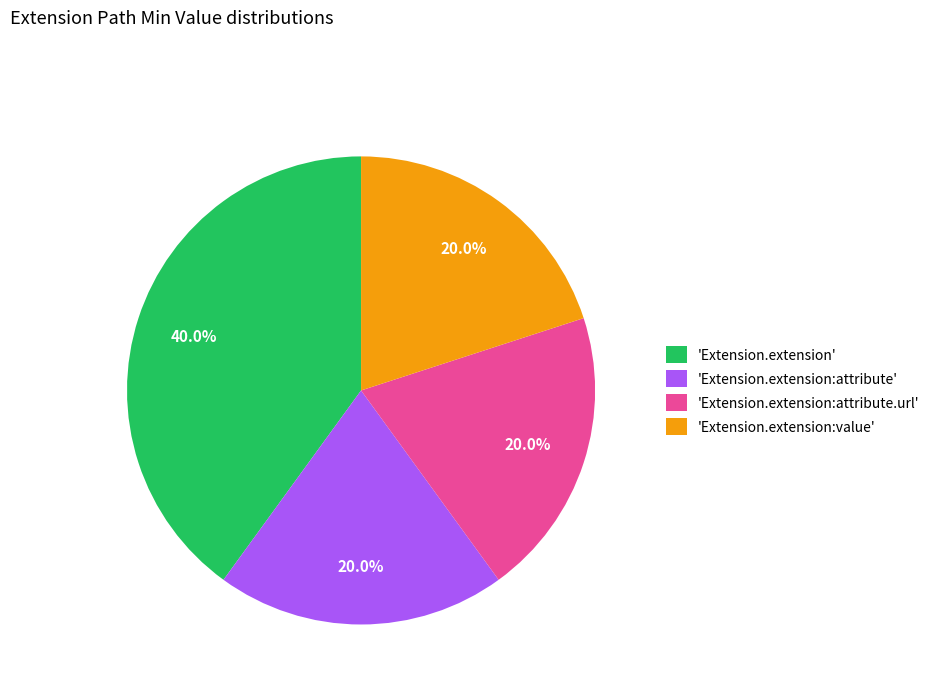

Which category has the biggest portion of the pie?

'Extension.extension'